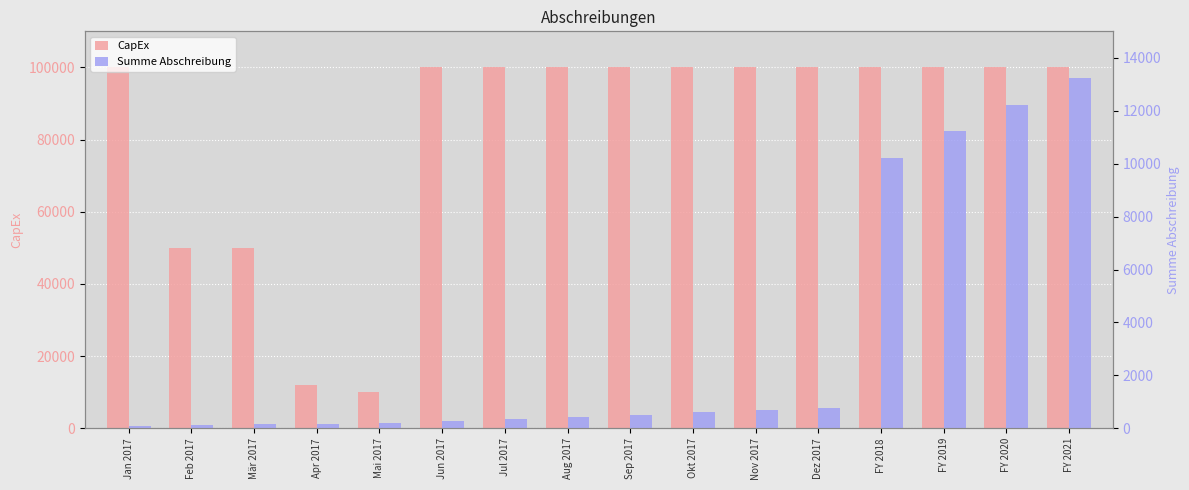

The value of CapEx at Feb 2017 is 50000.0. True or false?

True